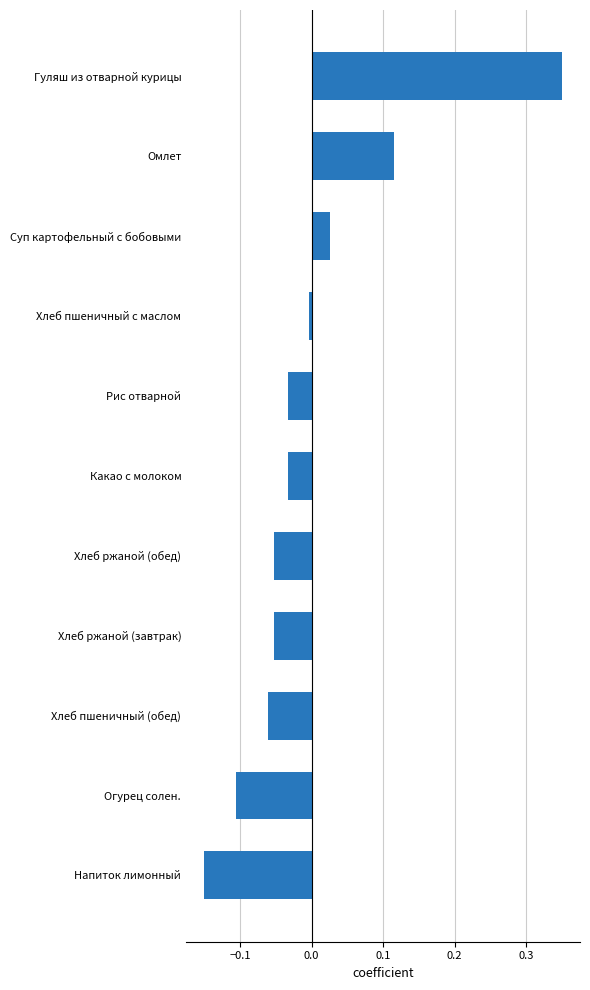

What is the difference between the maximum and second lowest values?

0.5